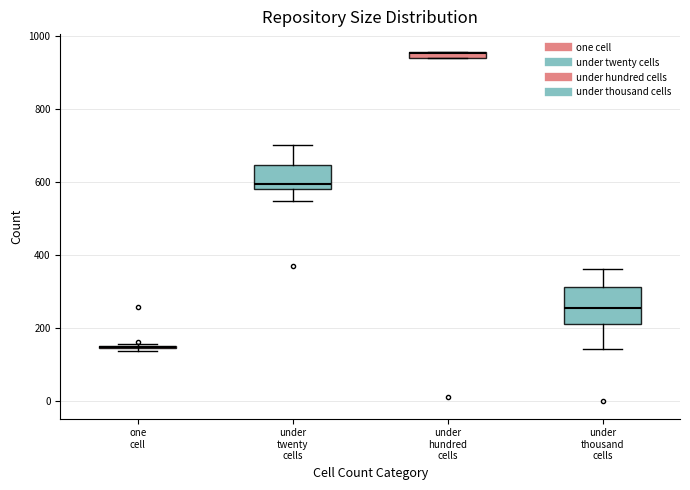

Where is the lower edge of the box for under twenty cells on the y-axis? The values are not printed on the chart, so give them approximately, as read against the axis.

580